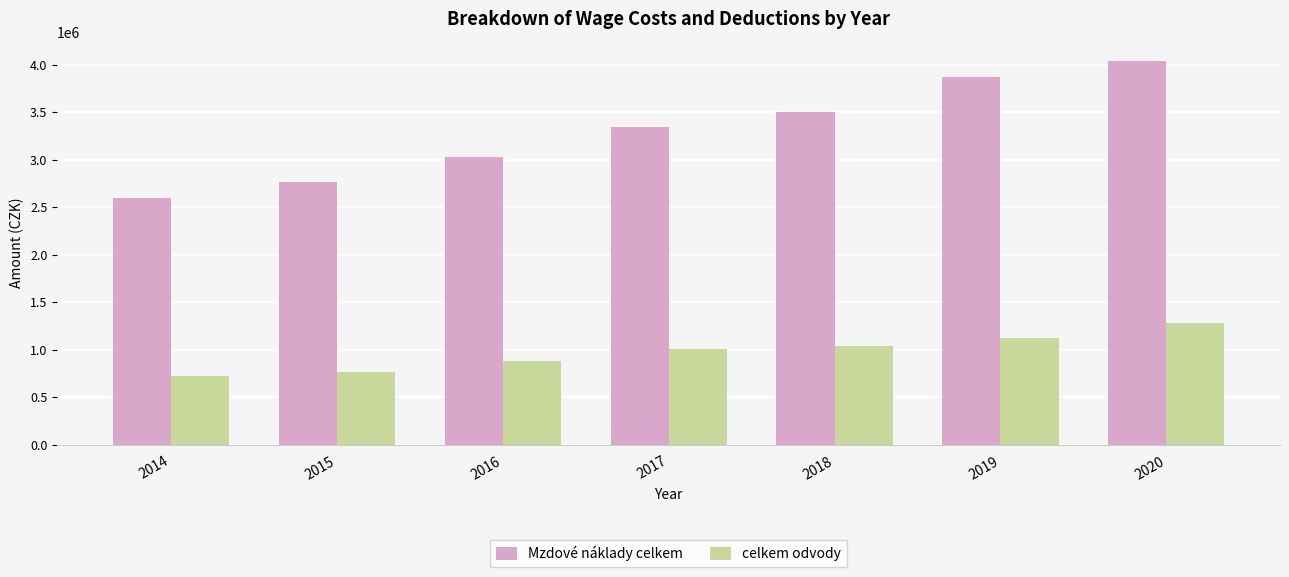

Is the value of Mzdové náklady celkem at 2015 greater than the value of celkem odvody at 2016?

Yes